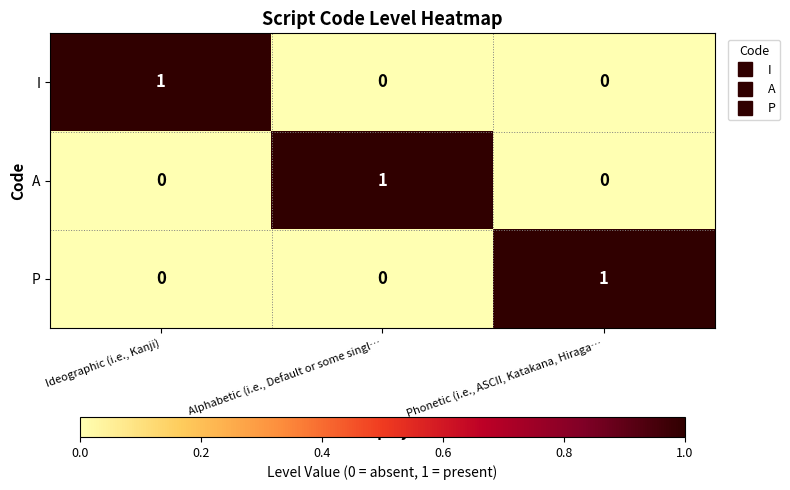

True or false: A has a value of 1 at Alphabetic (i.e., Default or some singl….

True